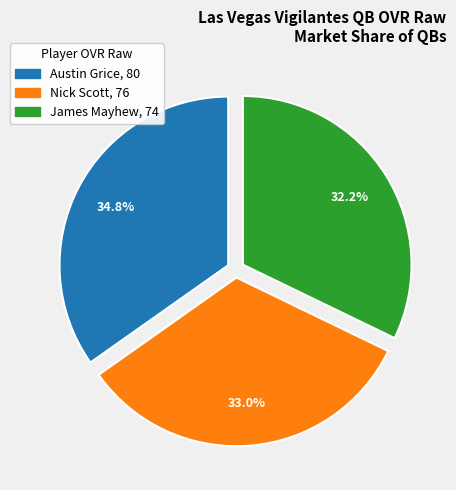

Which category has the smallest portion of the pie?

James Mayhew